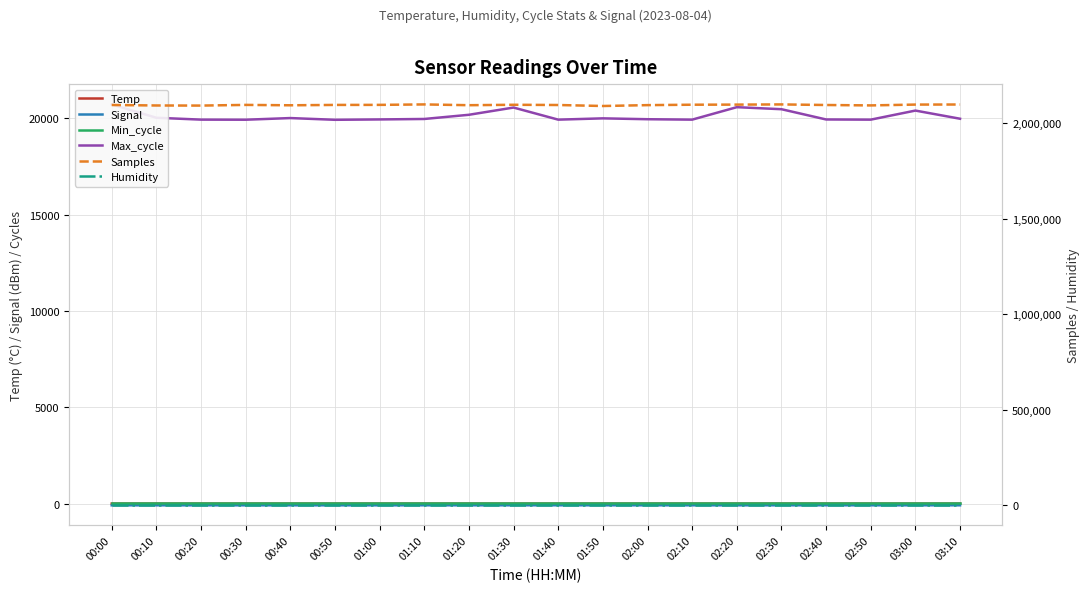

Does the chart display data point markers on the line(s)?

No